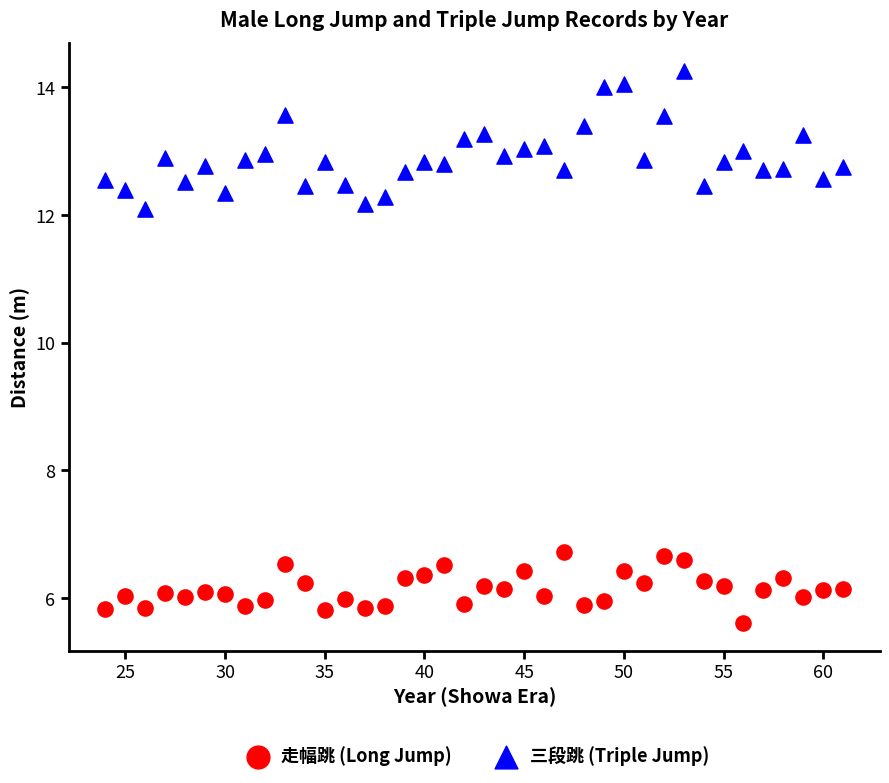

Which series reaches the maximum Y coordinate?

三段跳 (Triple Jump)